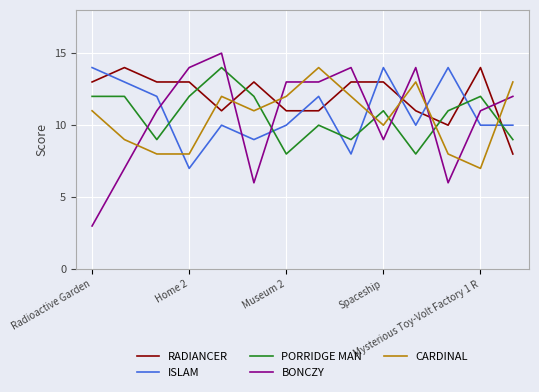

Does the chart have visible grid lines?

Yes